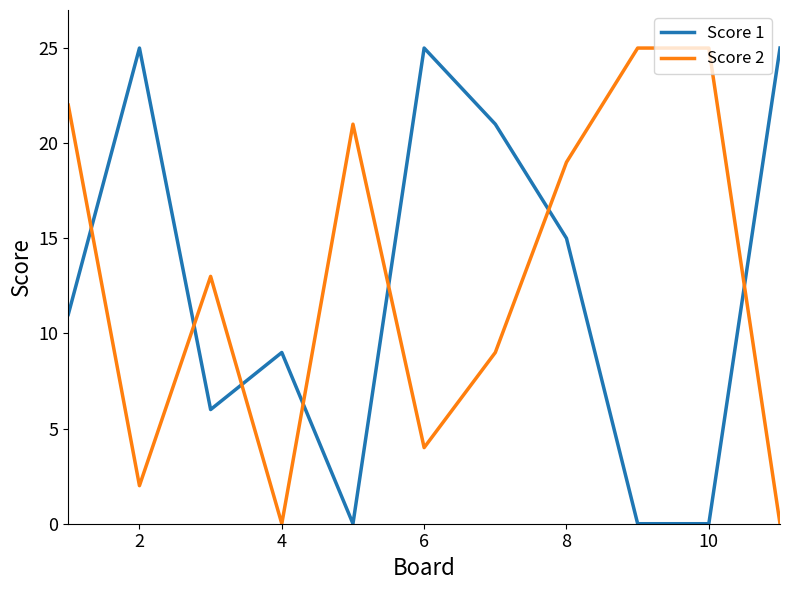

Which series ends up on top after the final intersection of Score 2 and Score 1?

Score 1